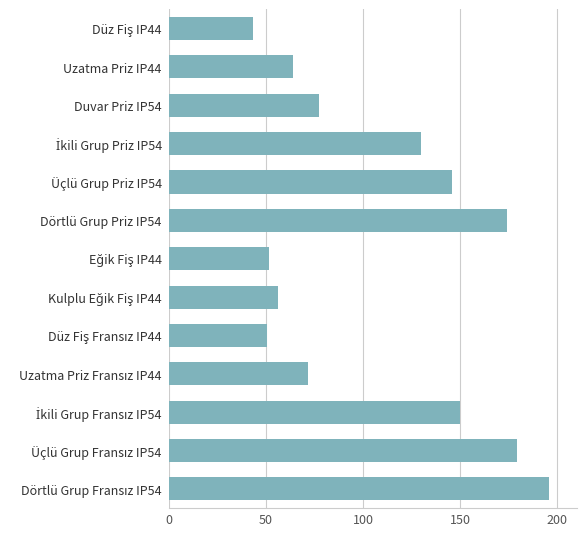

What is the value of the 9th bar from the top?

50.5